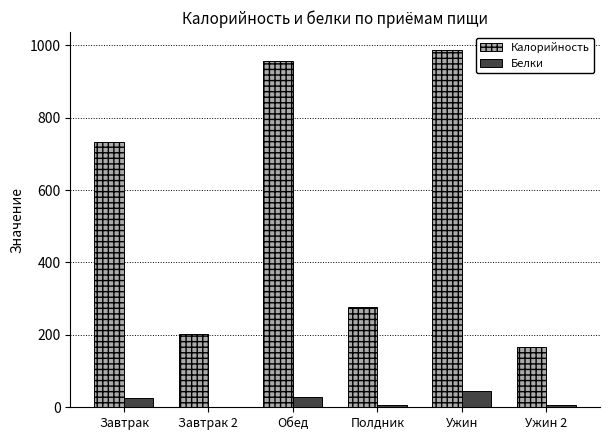

What is the total value across all series at Обед?

985